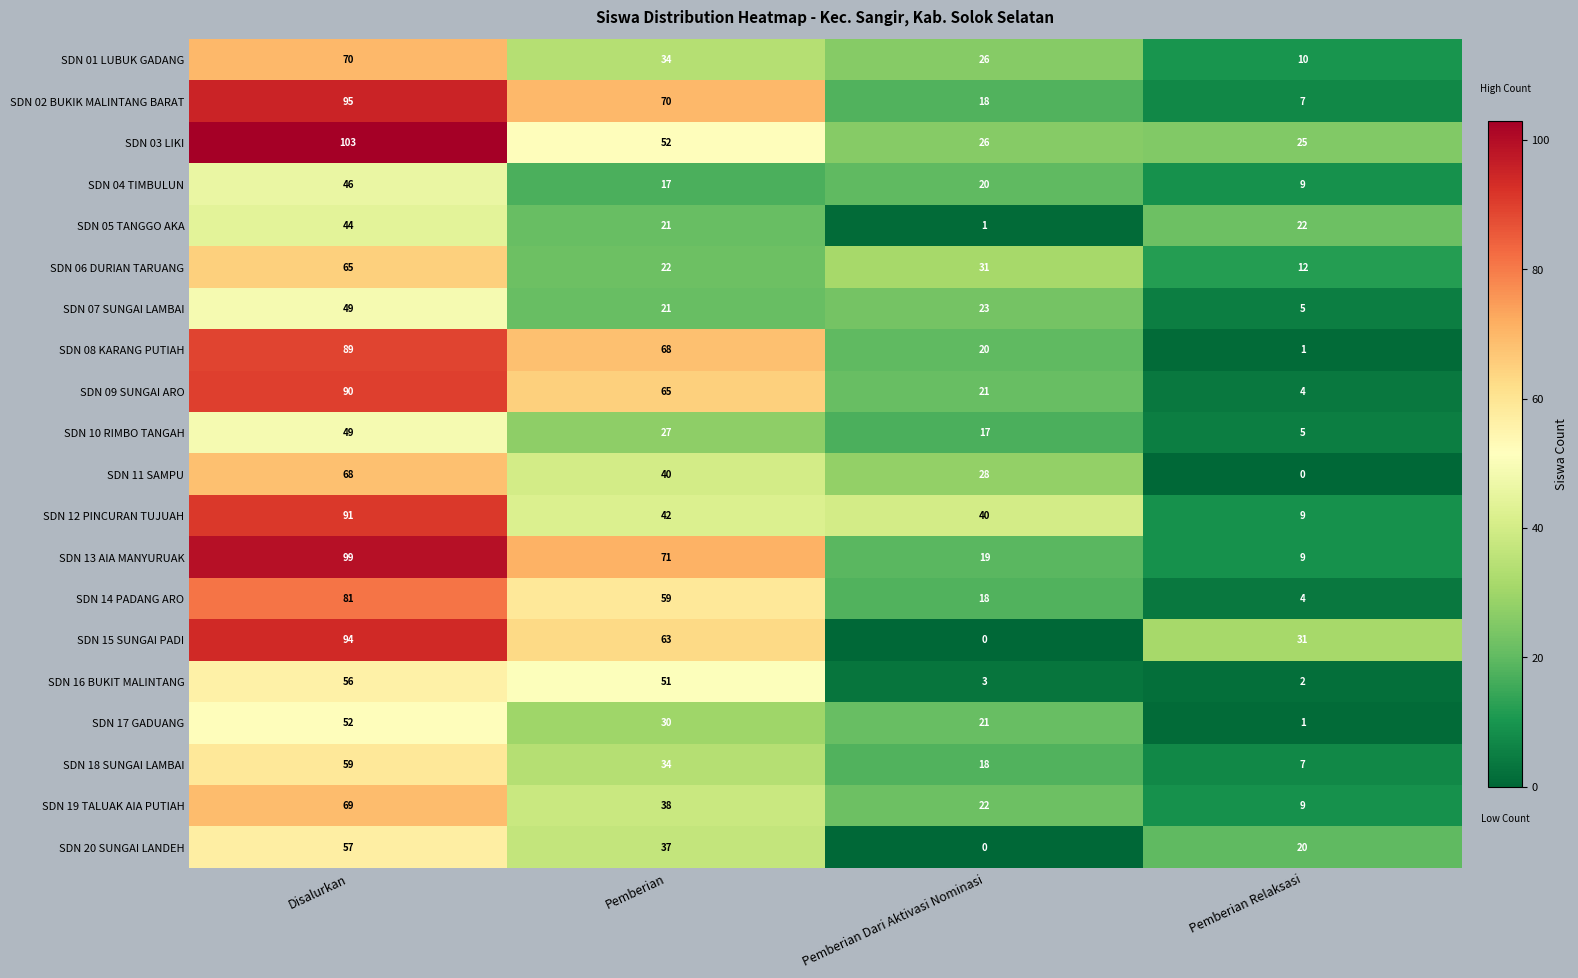

Is the value of SDN 10 RIMBO TANGAH at Disalurkan greater than the value of SDN 05 TANGGO AKA at Pemberian Dari Aktivasi Nominasi?

Yes